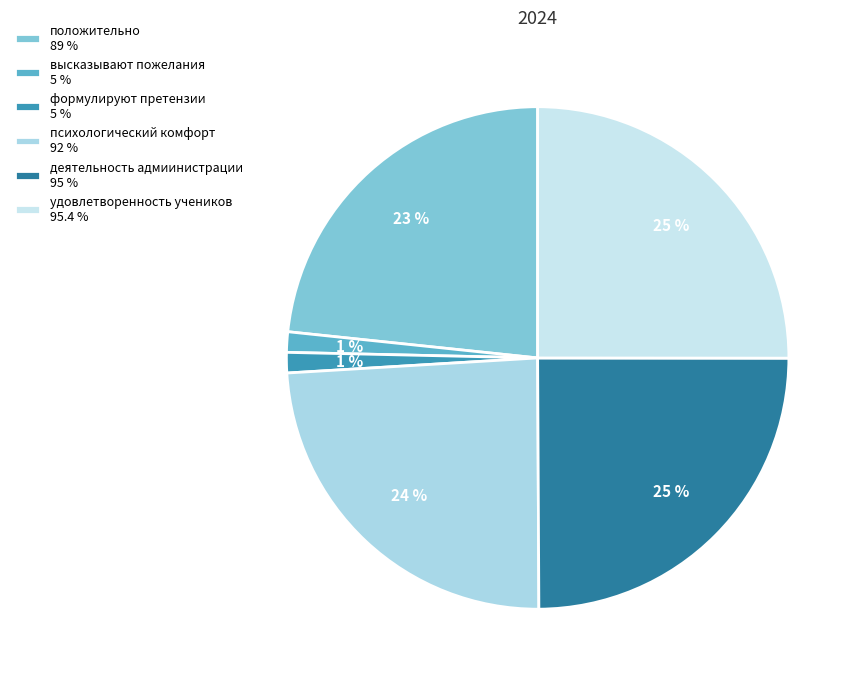

Is the sum of формулируют претензии and положительно greater than half?

No